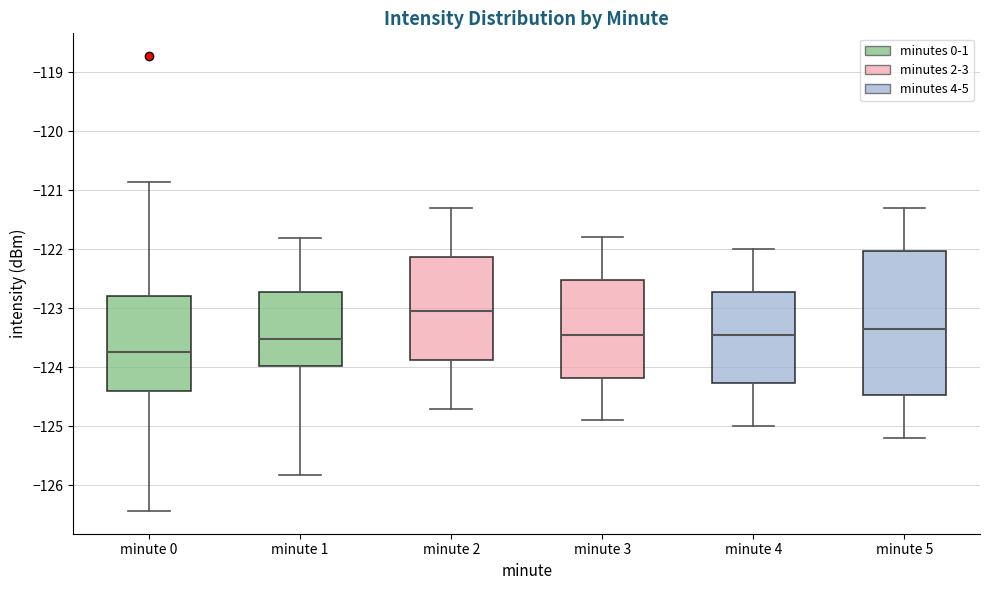

Reading left to right, transcribe this box plot: for each box, give where its median line is, the range the box spans, and where its two whiskers end, as read against the y-axis. The values are not printed on the chart, so give them approximately, as read against the axis.

minute 0: median -123.7, box -124.4 to -122.8, whiskers -126.4 to -120.9
minute 1: median -123.5, box -124.0 to -122.7, whiskers -125.8 to -121.8
minute 2: median -123.0, box -123.9 to -122.1, whiskers -124.7 to -121.3
minute 3: median -123.4, box -124.2 to -122.5, whiskers -124.9 to -121.8
minute 4: median -123.4, box -124.3 to -122.7, whiskers -125.0 to -122.0
minute 5: median -123.3, box -124.5 to -122.0, whiskers -125.2 to -121.3